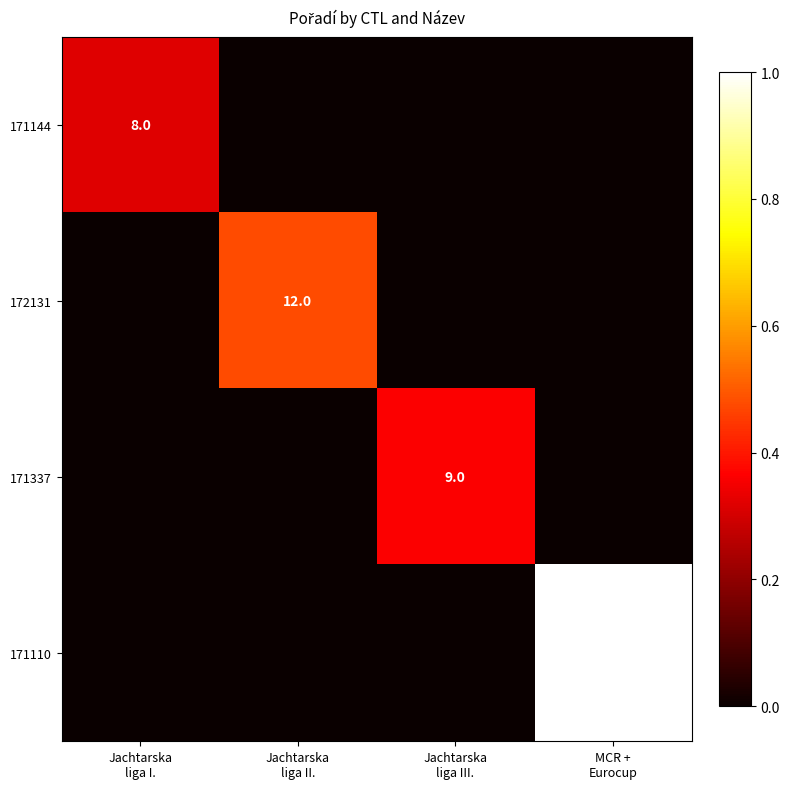

List the series in order of their peak value, lowest first.

171144, 171337, 172131, 171110